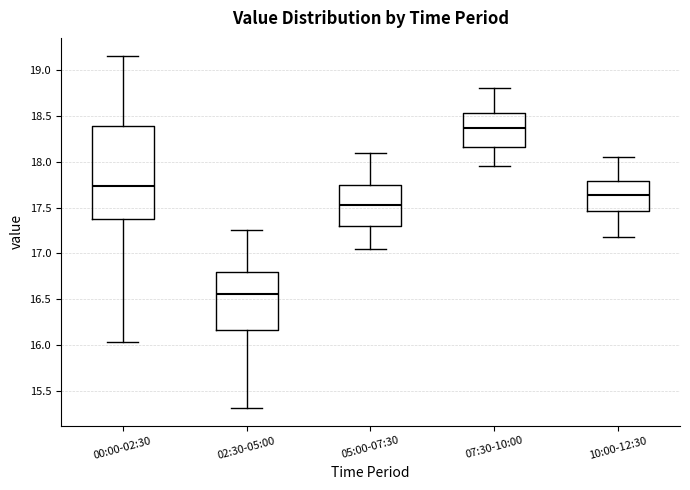

Reading left to right, transcribe this box plot: for each box, give where its median line is, the range the box spans, and where its two whiskers end, as read against the y-axis. The values are not printed on the chart, so give them approximately, as read against the axis.

00:00-02:30: median 17.75, box 17.40 to 18.40, whiskers 16.05 to 19.15
02:30-05:00: median 16.55, box 16.15 to 16.80, whiskers 15.30 to 17.25
05:00-07:30: median 17.55, box 17.30 to 17.75, whiskers 17.05 to 18.10
07:30-10:00: median 18.35, box 18.15 to 18.55, whiskers 17.95 to 18.80
10:00-12:30: median 17.65, box 17.45 to 17.80, whiskers 17.20 to 18.05